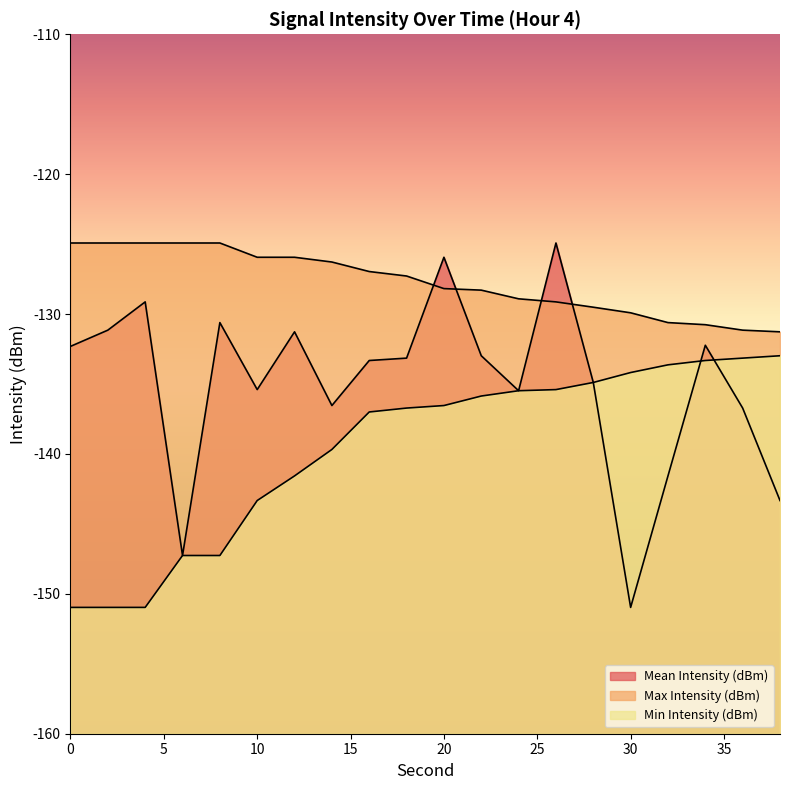

What is the value of the Mean Intensity (dBm) point at the 15th from the left?

-134.9